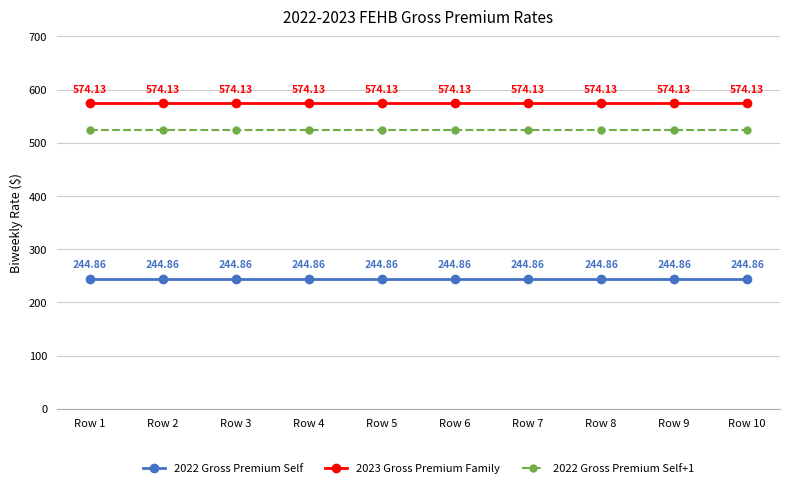

Does the chart have visible grid lines?

Yes